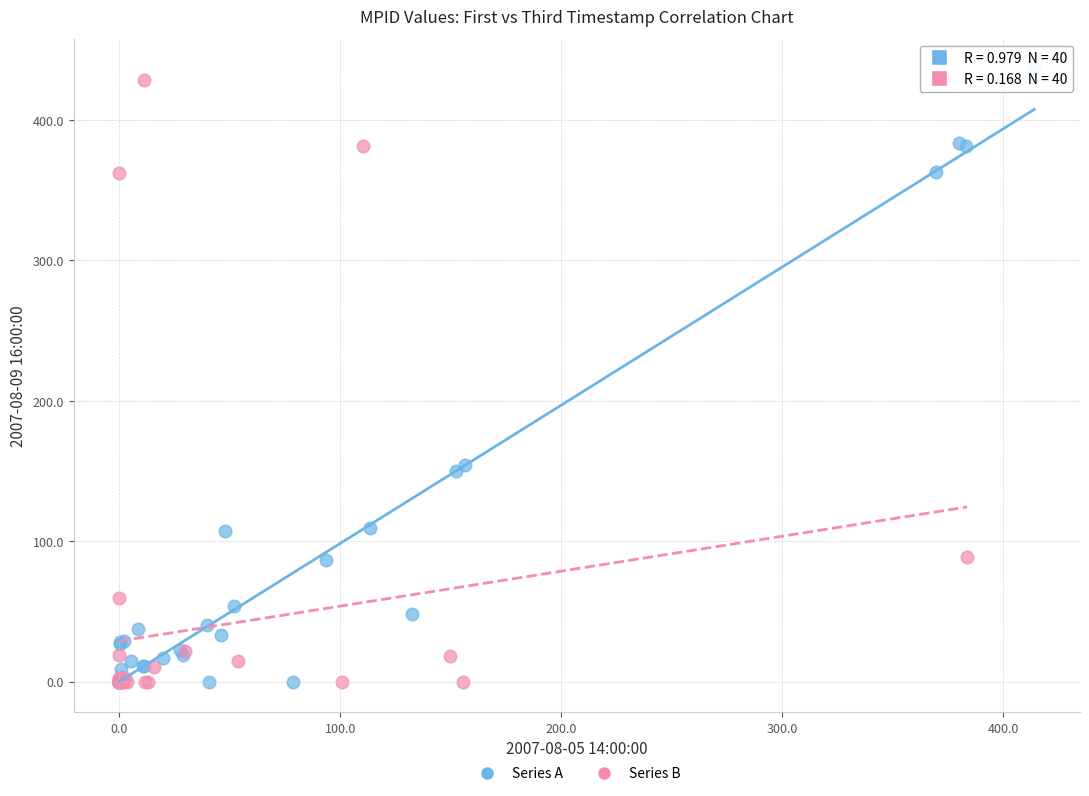

Which series has the largest Y range (max minus min)?

Series A